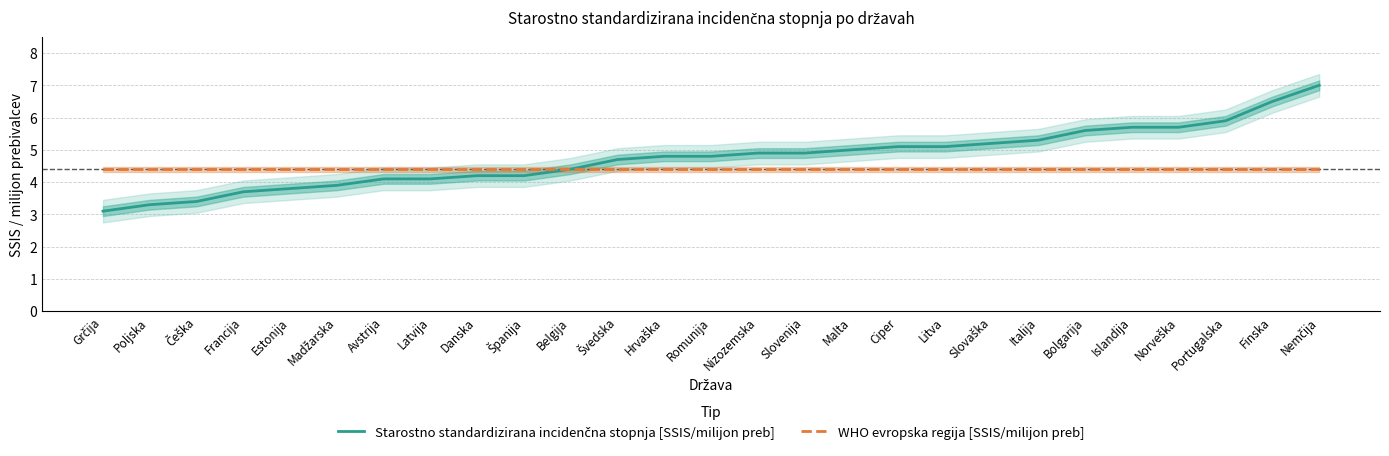

Which series changed the most between Češka and Ciper?

Starostno standardizirana incidenčna stopnja [SSIS/milijon preb]